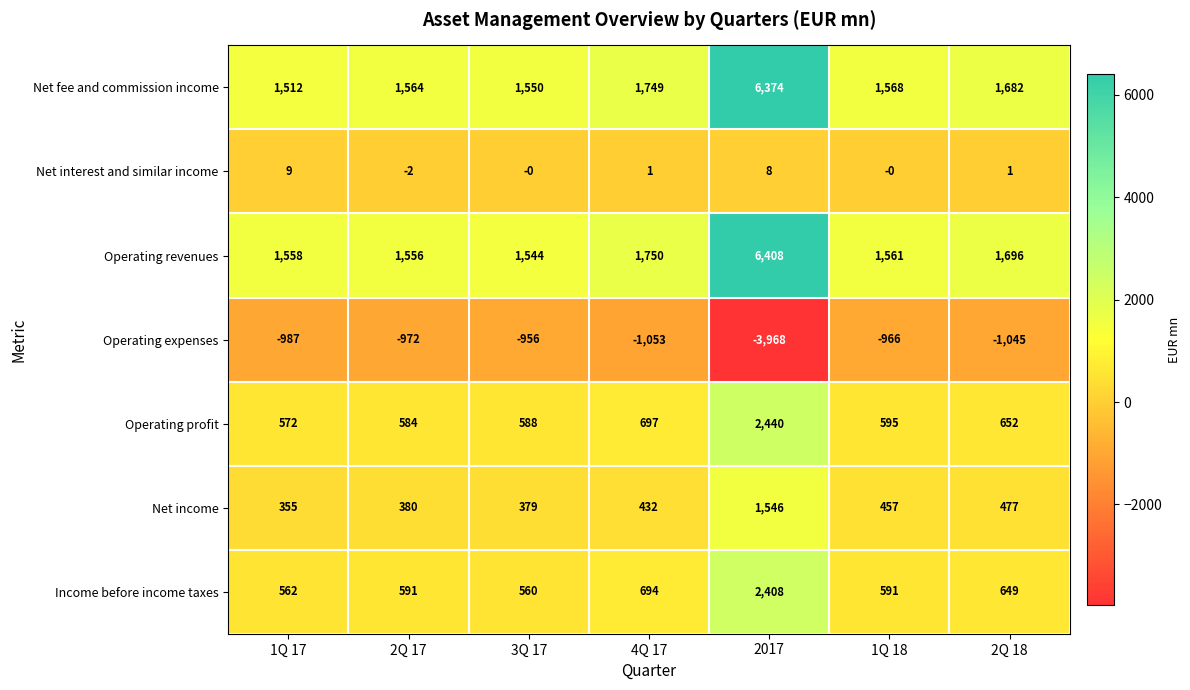

What is the maximum value for Net interest and similar income?

9